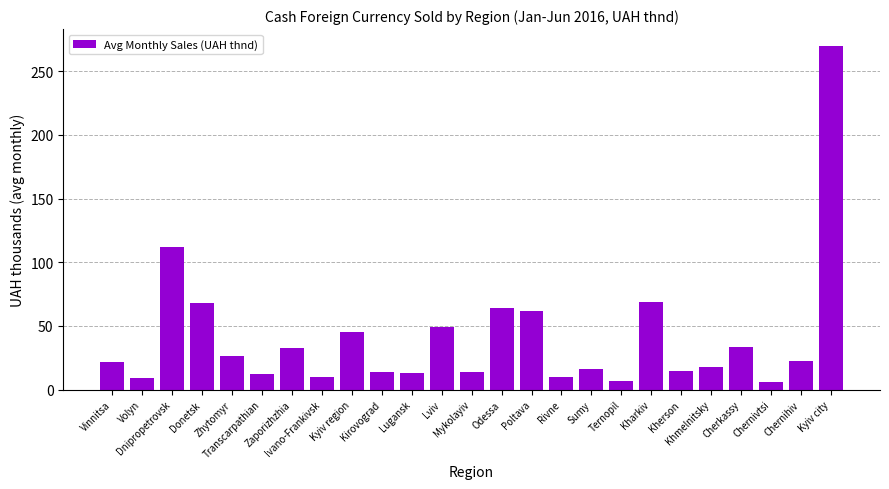

What value does the data have at Transcarpathian?

12.0